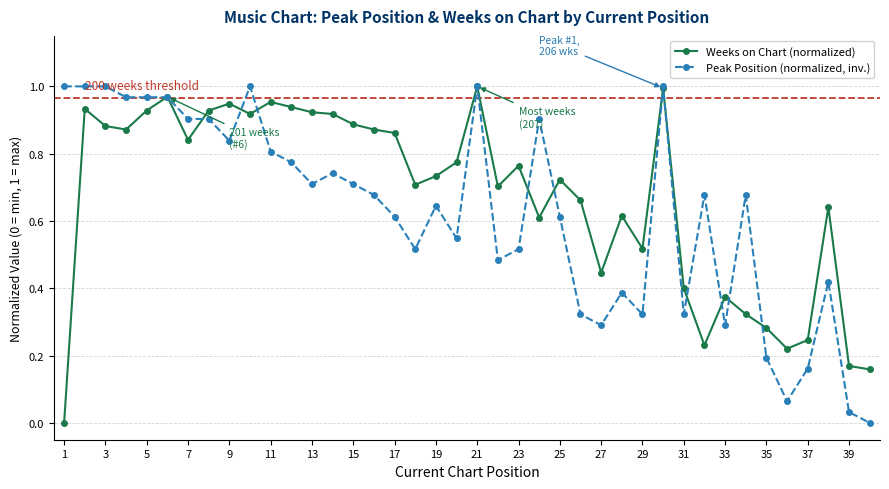

At which category does the chart reach its minimum across all series?

1